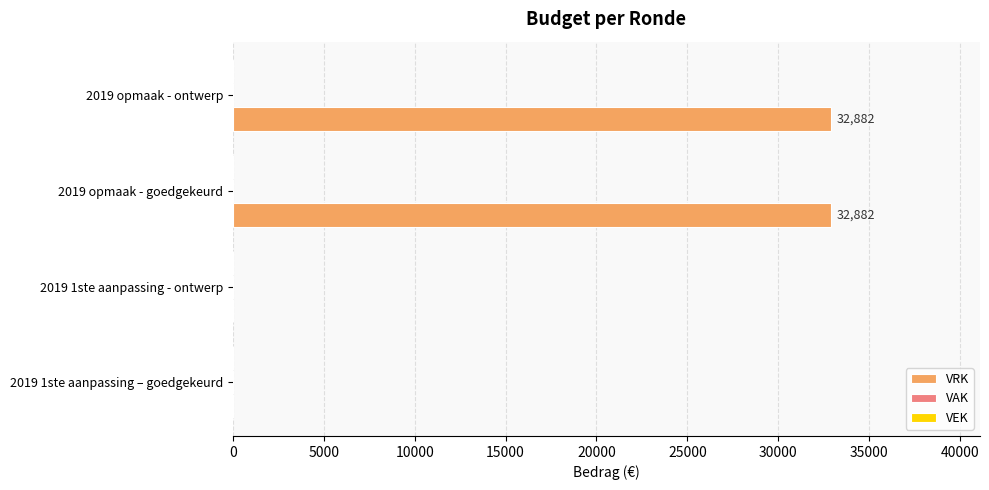

Reading bottom to top, list all the values displayed in this chart.

2019 1ste aanpassing – goedgekeurd=0	2019 1ste aanpassing - ontwerp=0	2019 opmaak - goedgekeurd=32882	2019 opmaak - ontwerp=32882